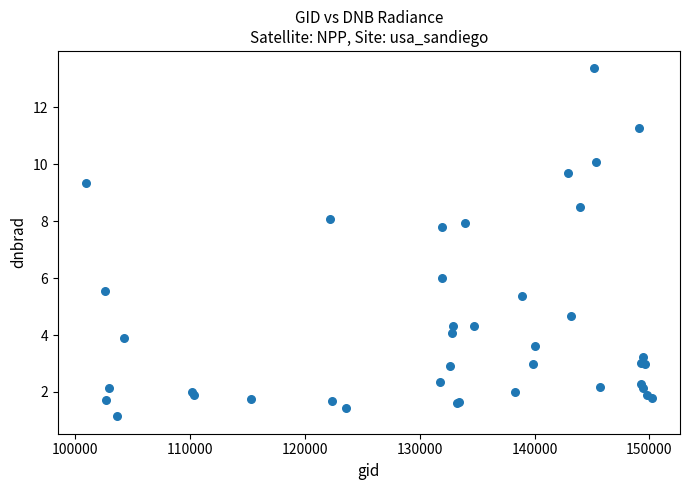

What Y value in the scatter plot is closest to 7?

7.8